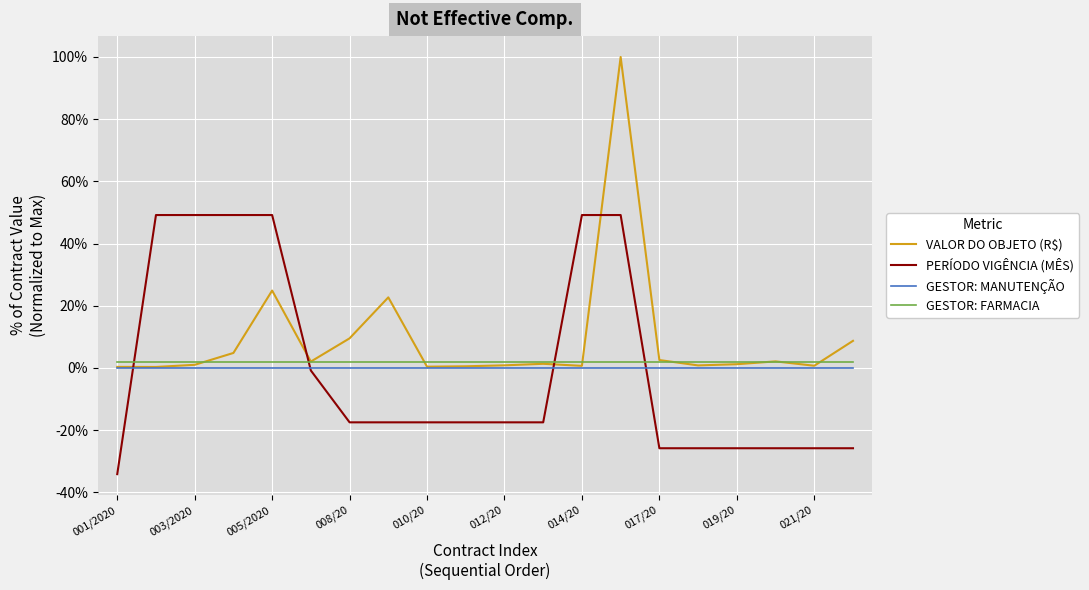

What are all the series names shown in the legend?

VALOR DO OBJETO (R$), PERÍODO VIGÊNCIA (MÊS), GESTOR: MANUTENÇÃO, GESTOR: FARMACIA